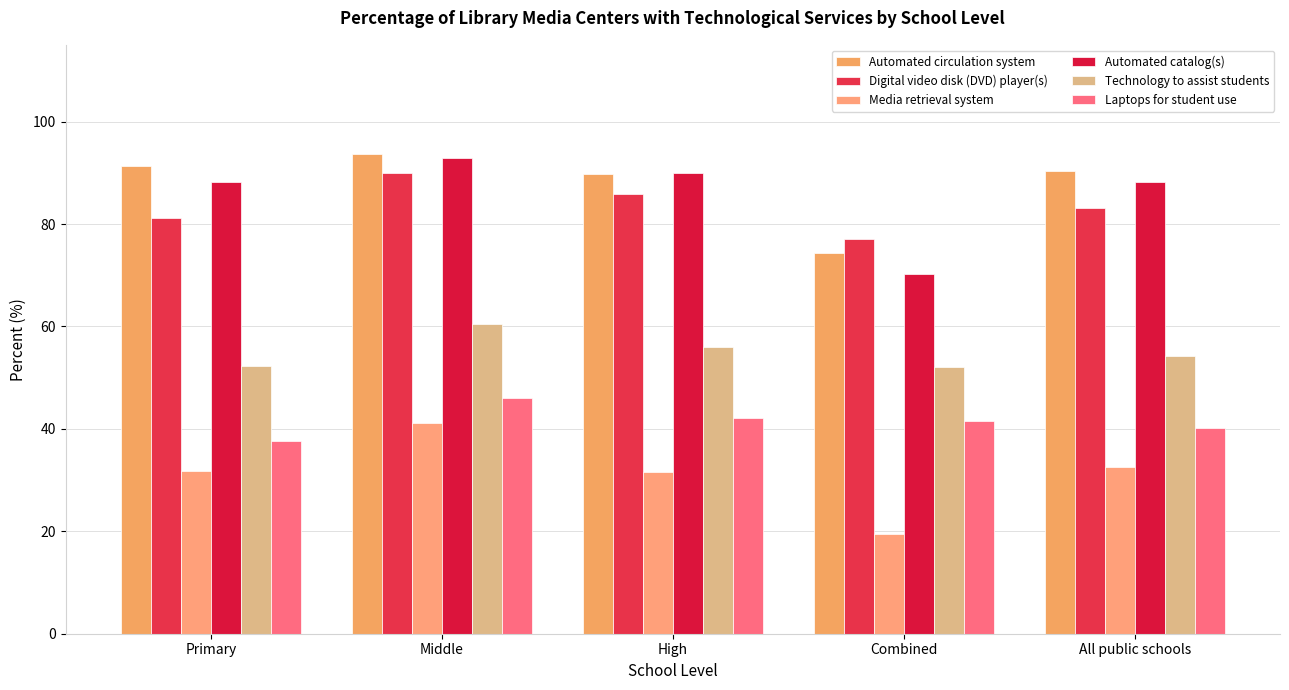

How many bars are there in each group?

6